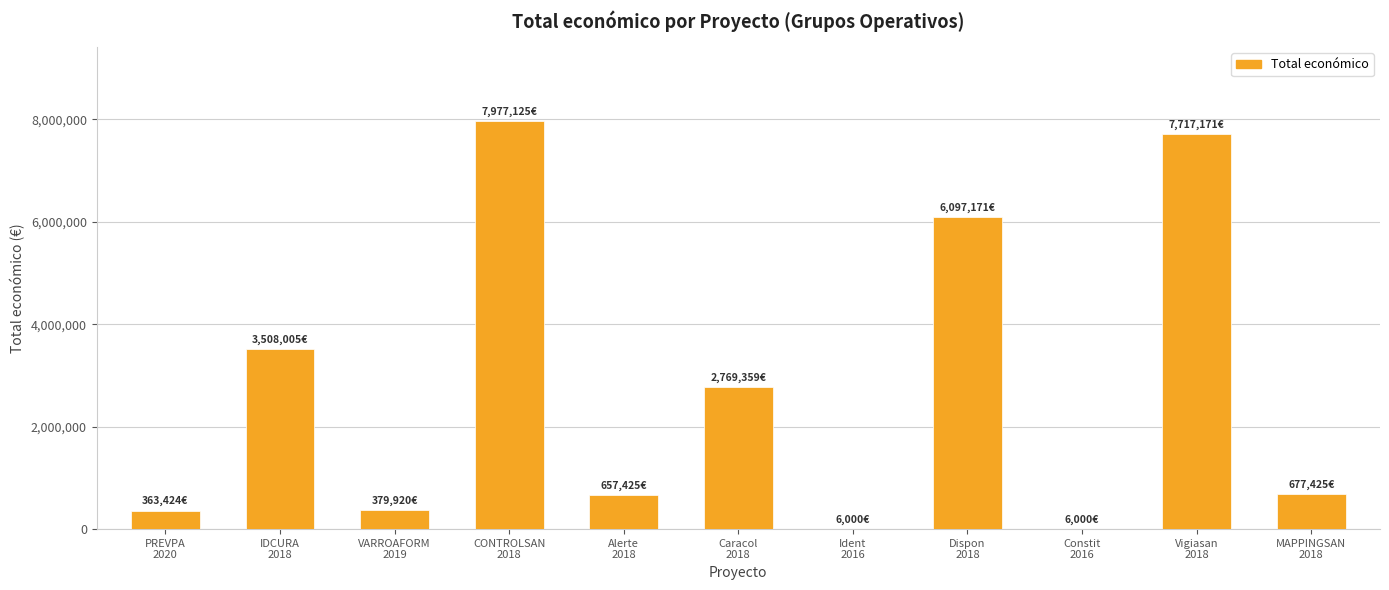

Which has a higher value, IDCURA
2018 or Caracol
2018?

IDCURA
2018